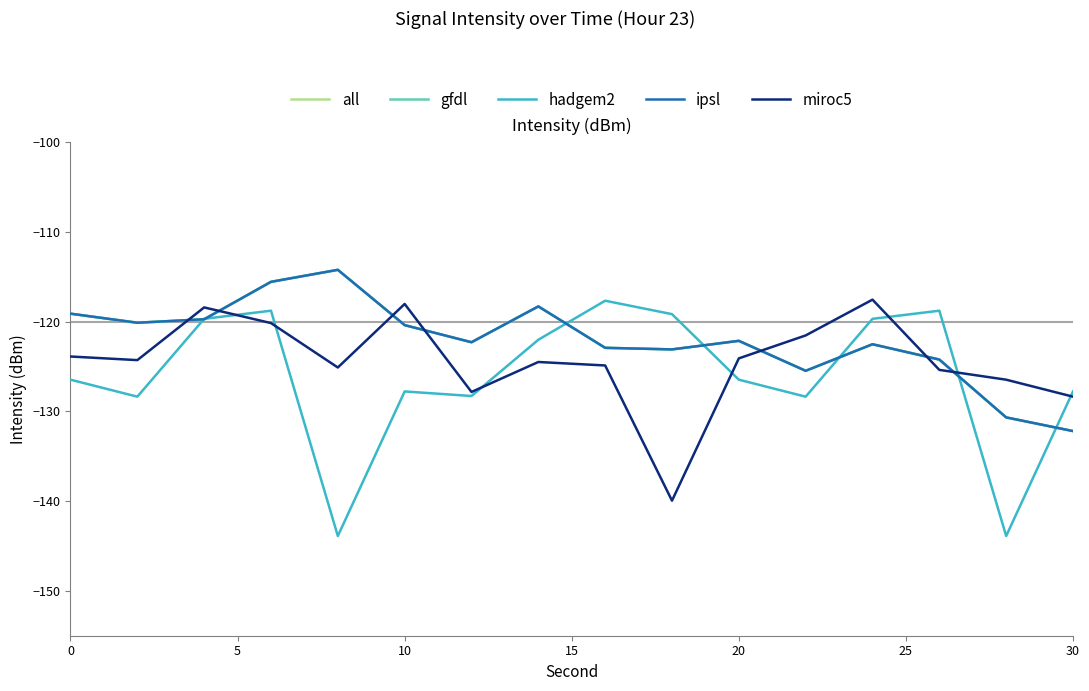

Is this an area chart (filled region under the line)?

No